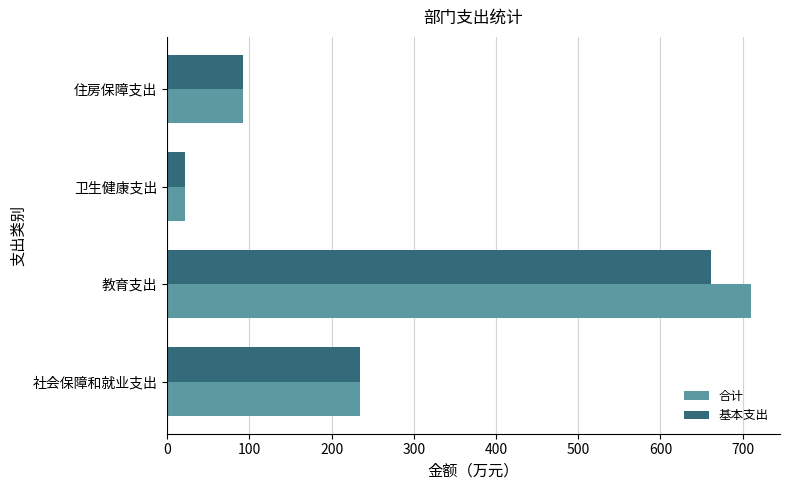

True or false: 基本支出 has a value of 21.8 at 卫生健康支出.

True